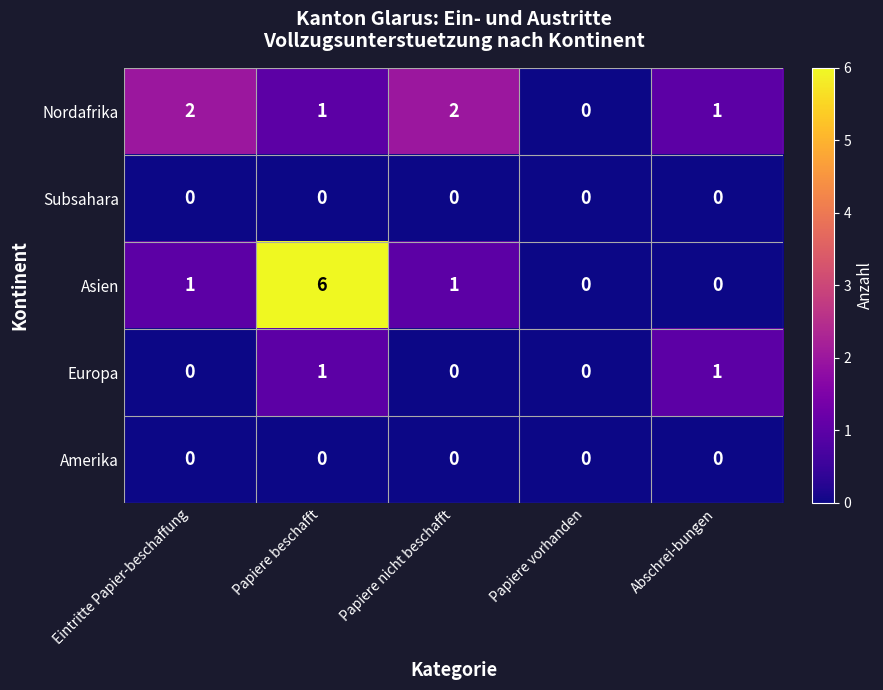

What value does the Asien series have at Papiere beschafft?

6